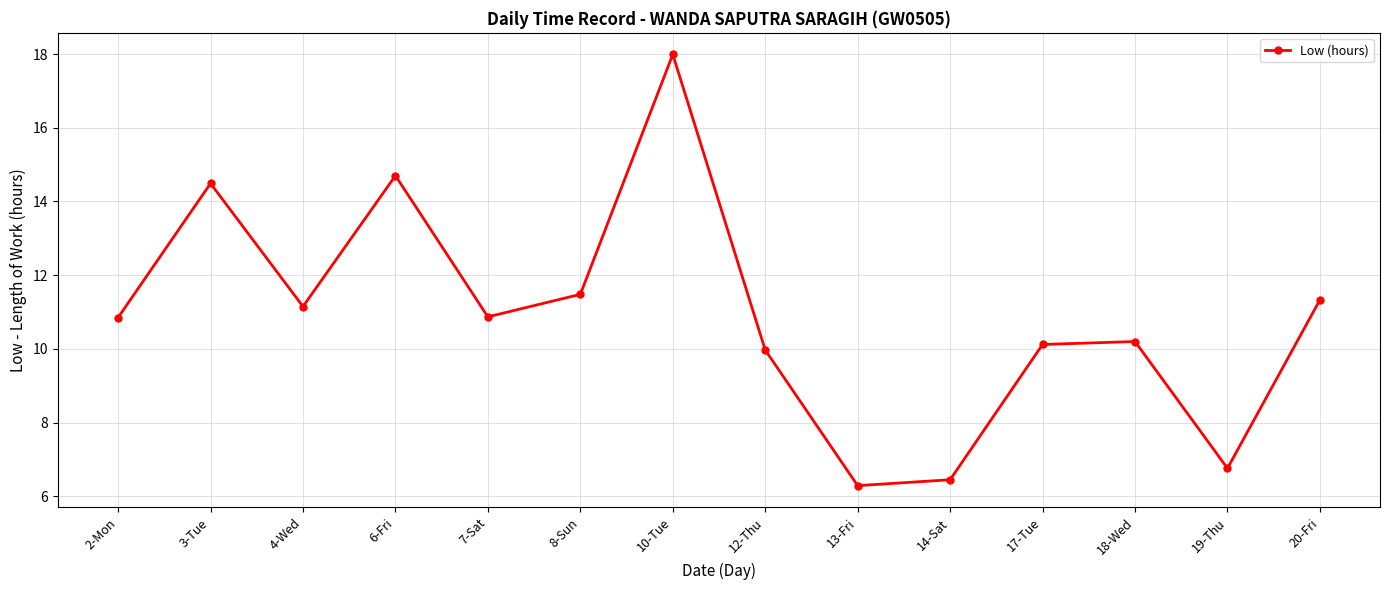

What is the value of the 7th point from the left?

18.0